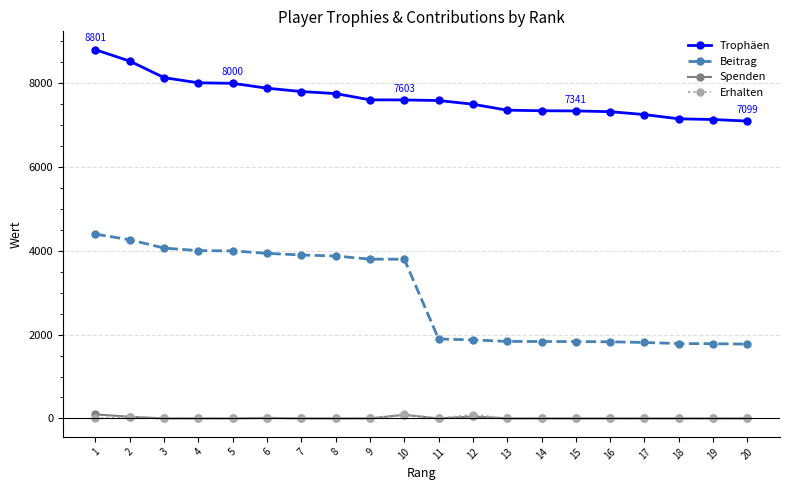

What is the maximum value shown in the chart?

8801